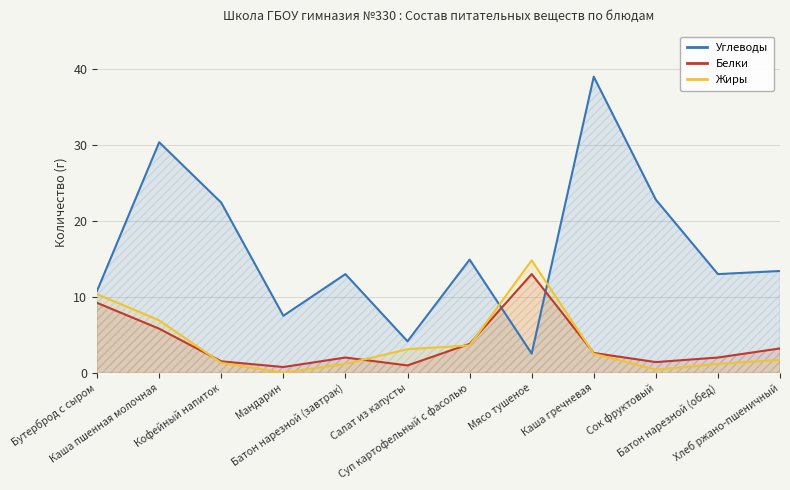

After their last crossing, which series has the higher values: Углеводы or Жиры?

Углеводы